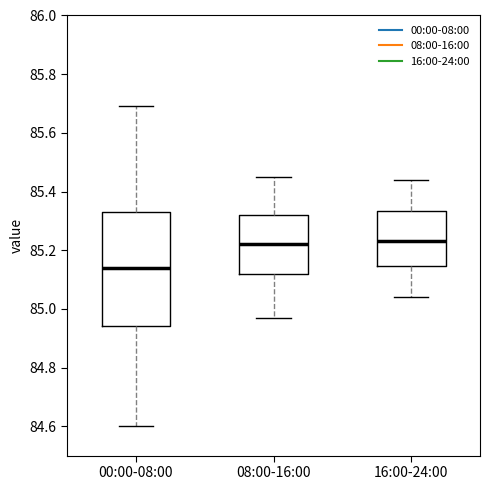

Which box is the tallest, from its lower edge to its upper edge?

00:00-08:00